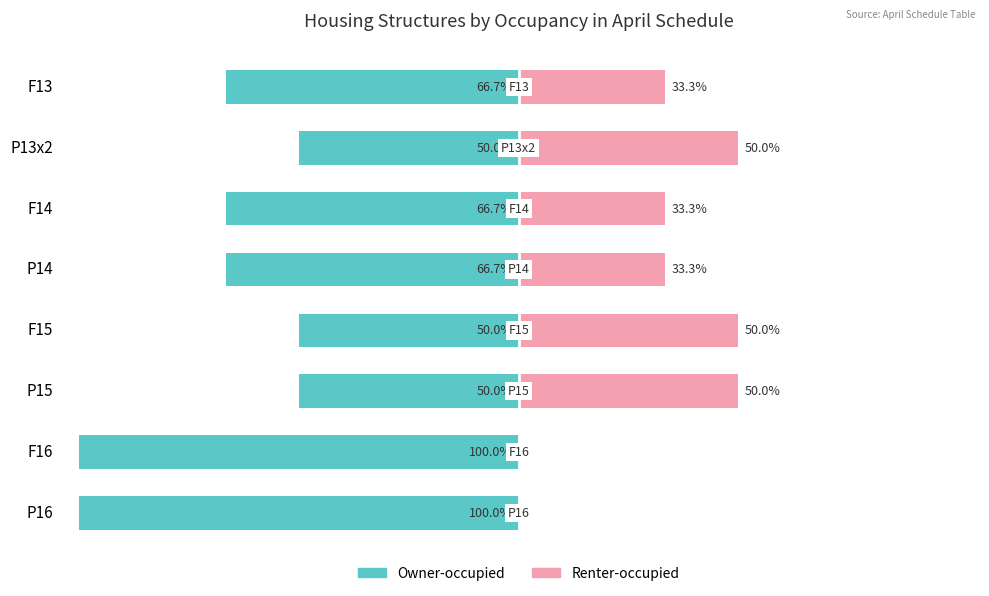

The value of Renter-occupied at P13x2 is 28.5. True or false?

False